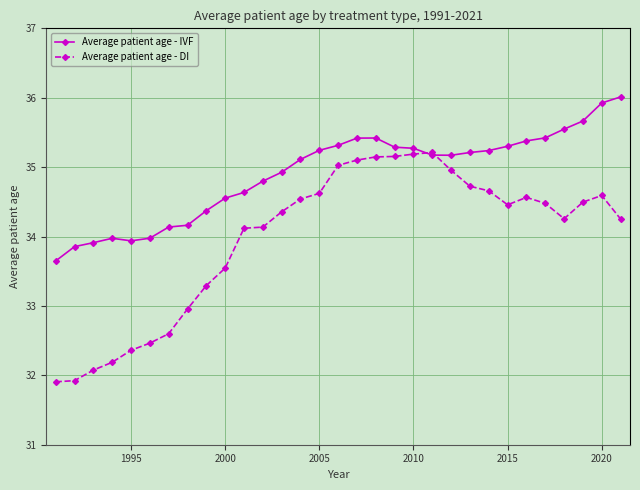

What is the difference between the second highest and minimum values in the Average patient age - IVF series?

2.3